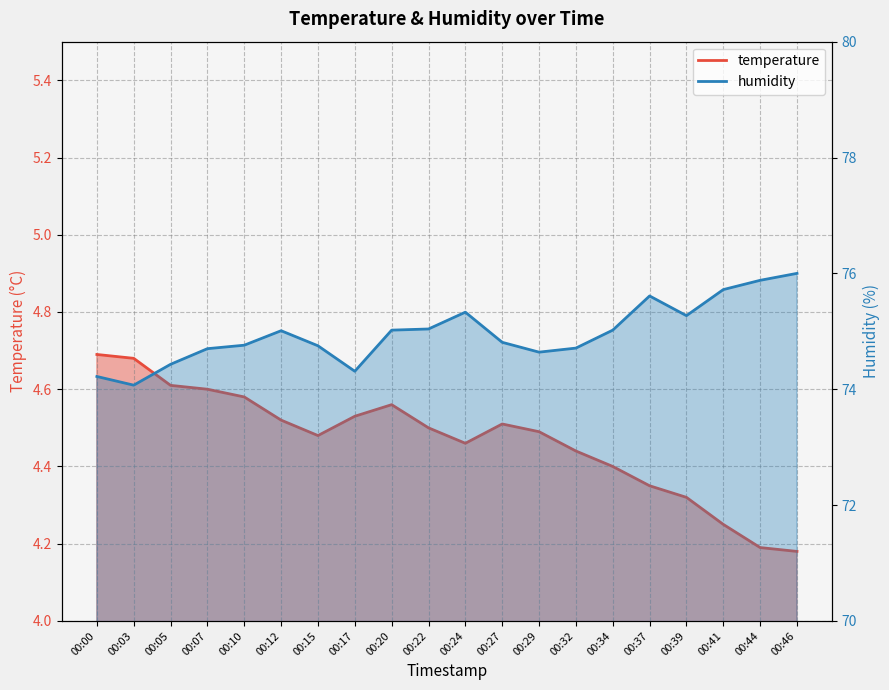

Rank the series by their maximum value, from lowest to highest.

temperature, humidity